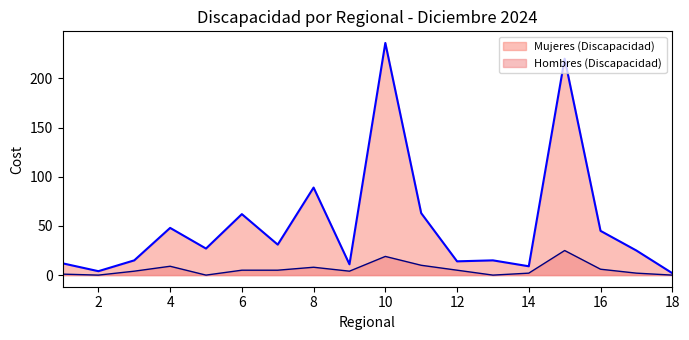

What are all the series names shown in the legend?

Mujeres (Discapacidad), Hombres (Discapacidad)